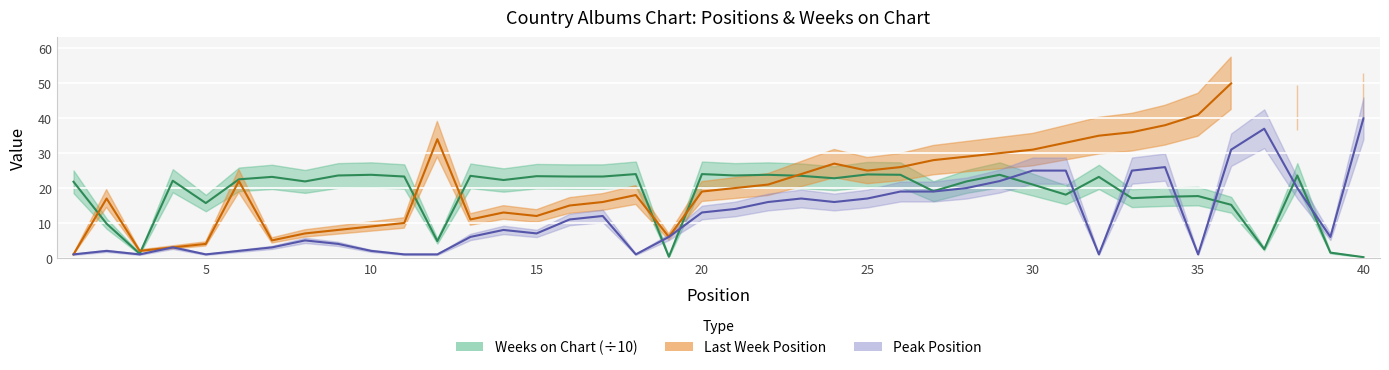

Where do Peak Position and Weeks on Chart first cross each other?

18 and 19